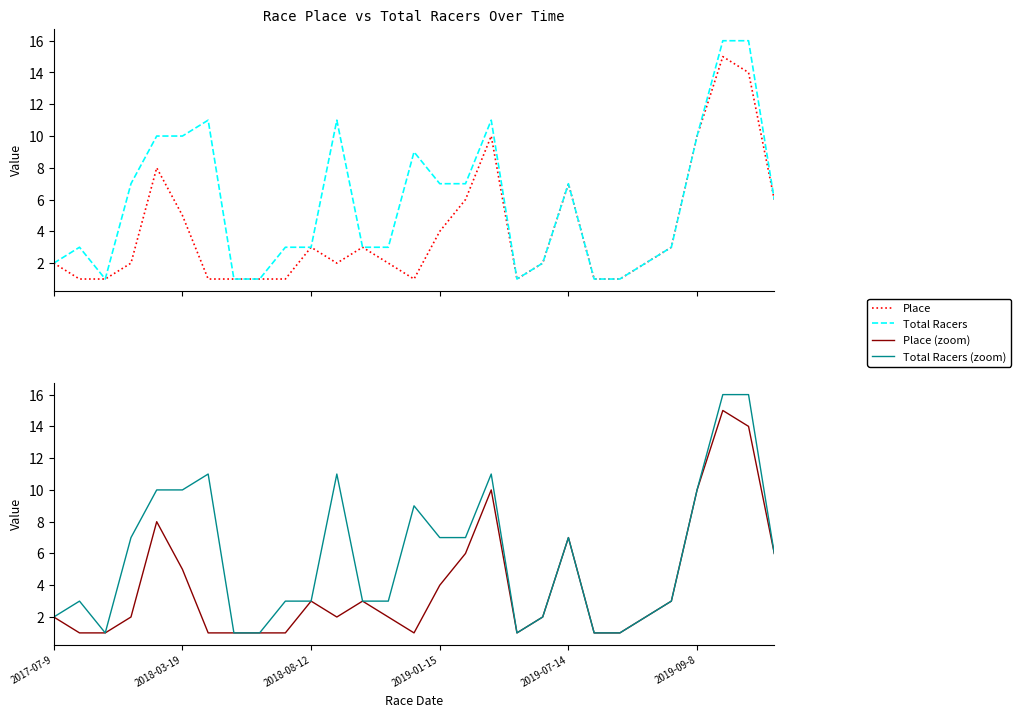

Is the value of Total Racers at 12 greater than the value of Place at 2018-03-19?

Yes